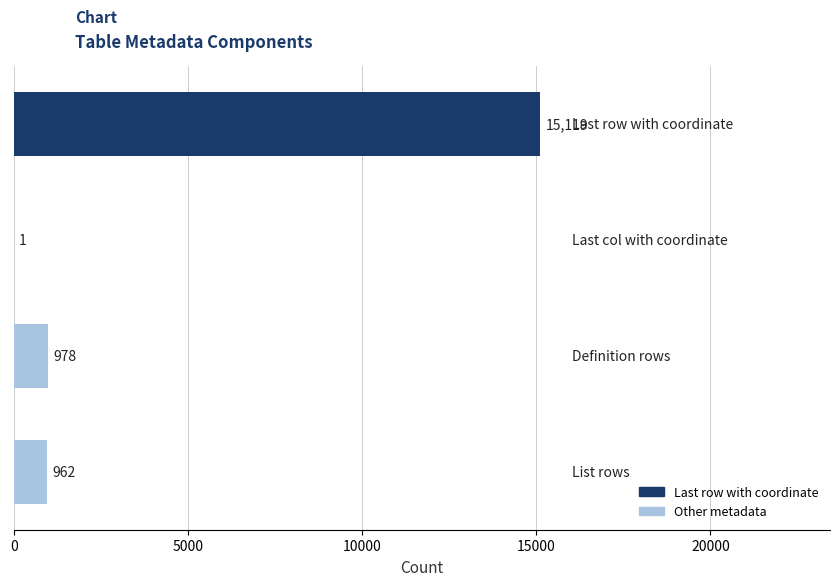

What is the sum of all values?

17060